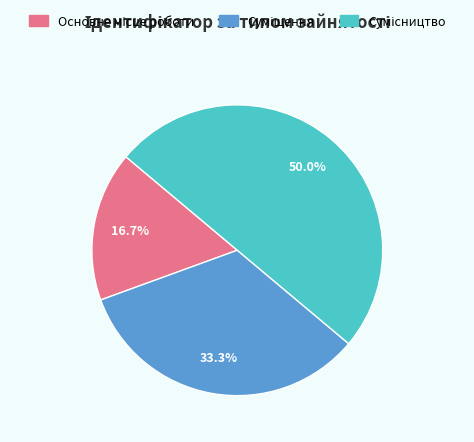

What is the smallest slice in the pie chart?

Основне місце роботи